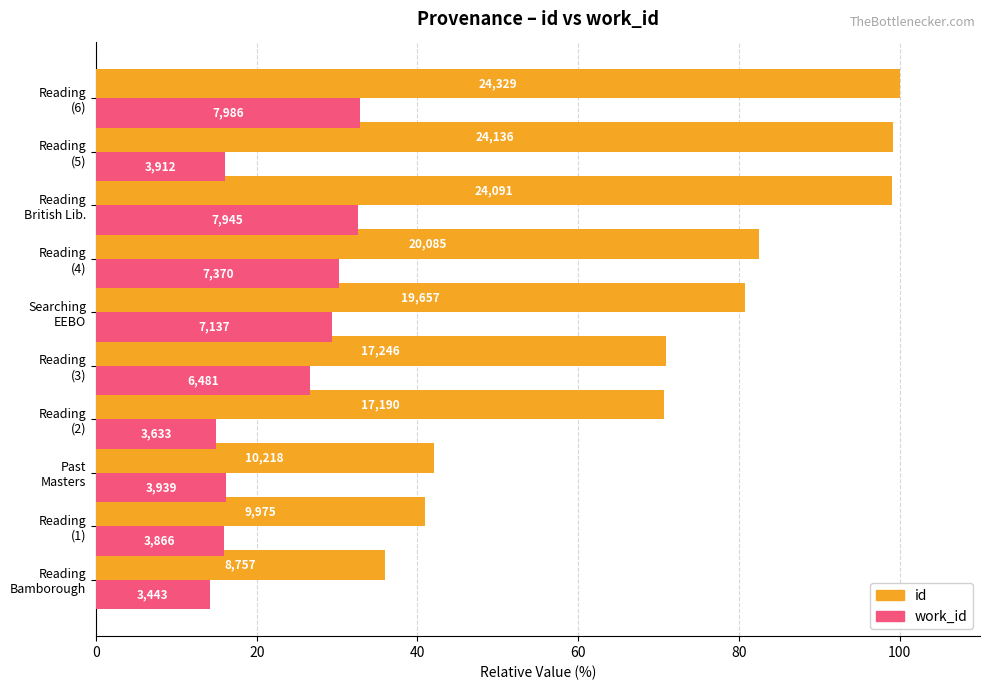

Are the bars grouped side by side (vs. stacked)?

Yes